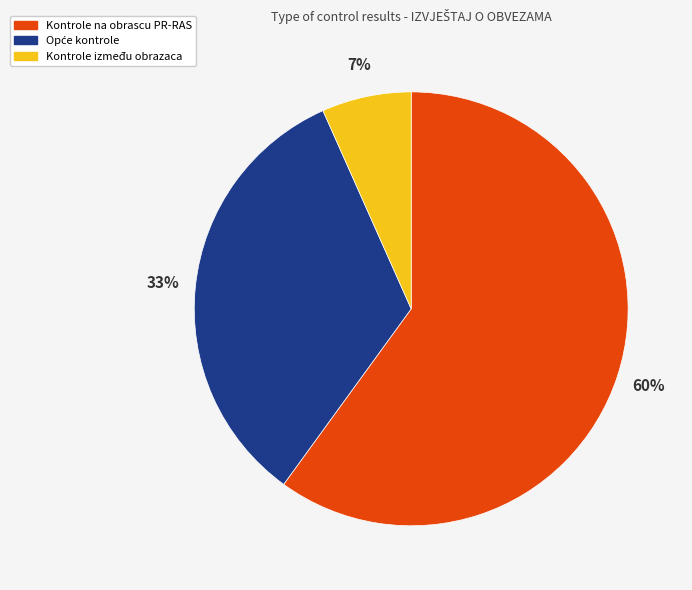

Which category has the biggest portion of the pie?

Kontrole na obrascu PR-RAS